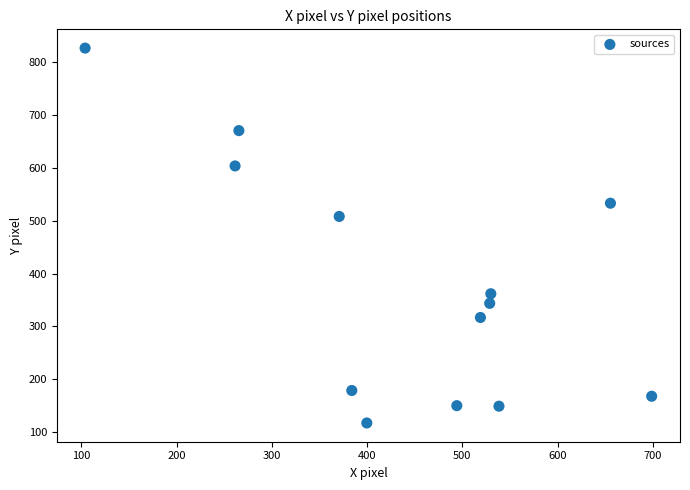

What Y value in the scatter plot is closest to 472?

508.3